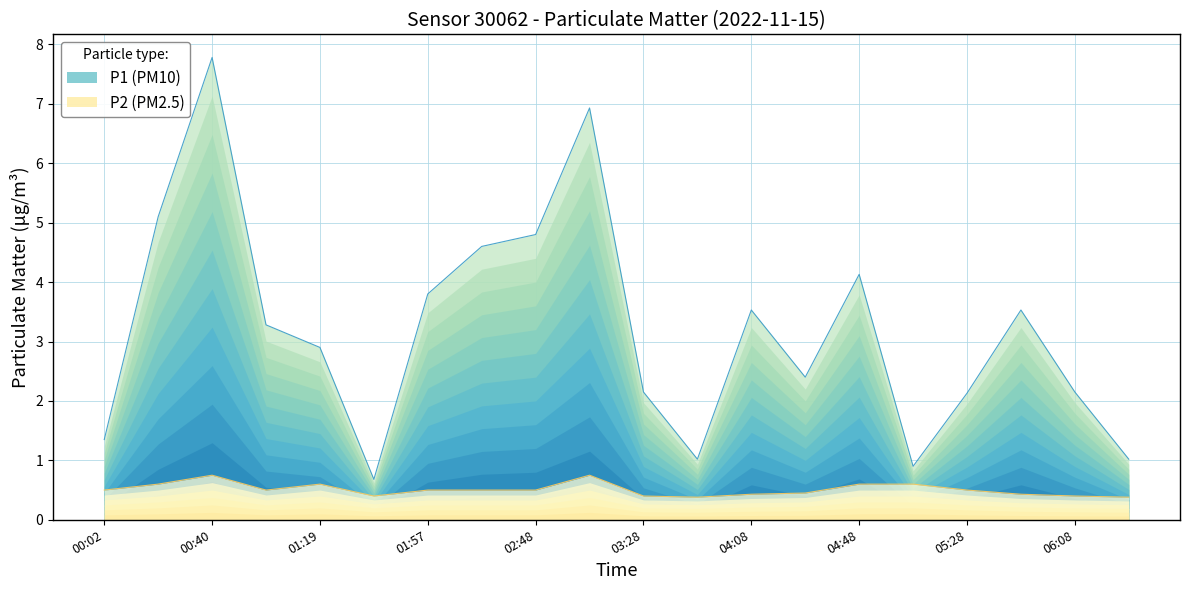

The P2 (PM2.5) series shows 1.1 at 06:08. True or false?

False